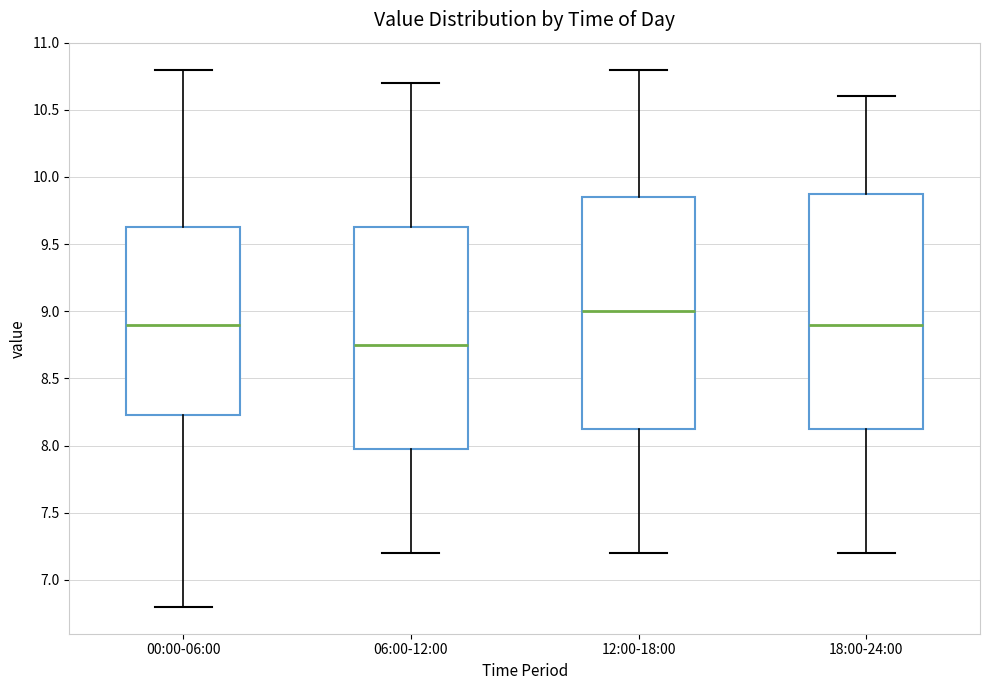

Reading left to right, transcribe this box plot: for each box, give where its median line is, the range the box spans, and where its two whiskers end, as read against the y-axis. The values are not printed on the chart, so give them approximately, as read against the axis.

00:00-06:00: median 8.90, box 8.25 to 9.65, whiskers 6.80 to 10.80
06:00-12:00: median 8.75, box 8.00 to 9.65, whiskers 7.20 to 10.70
12:00-18:00: median 9.00, box 8.15 to 9.85, whiskers 7.20 to 10.80
18:00-24:00: median 8.90, box 8.15 to 9.90, whiskers 7.20 to 10.60